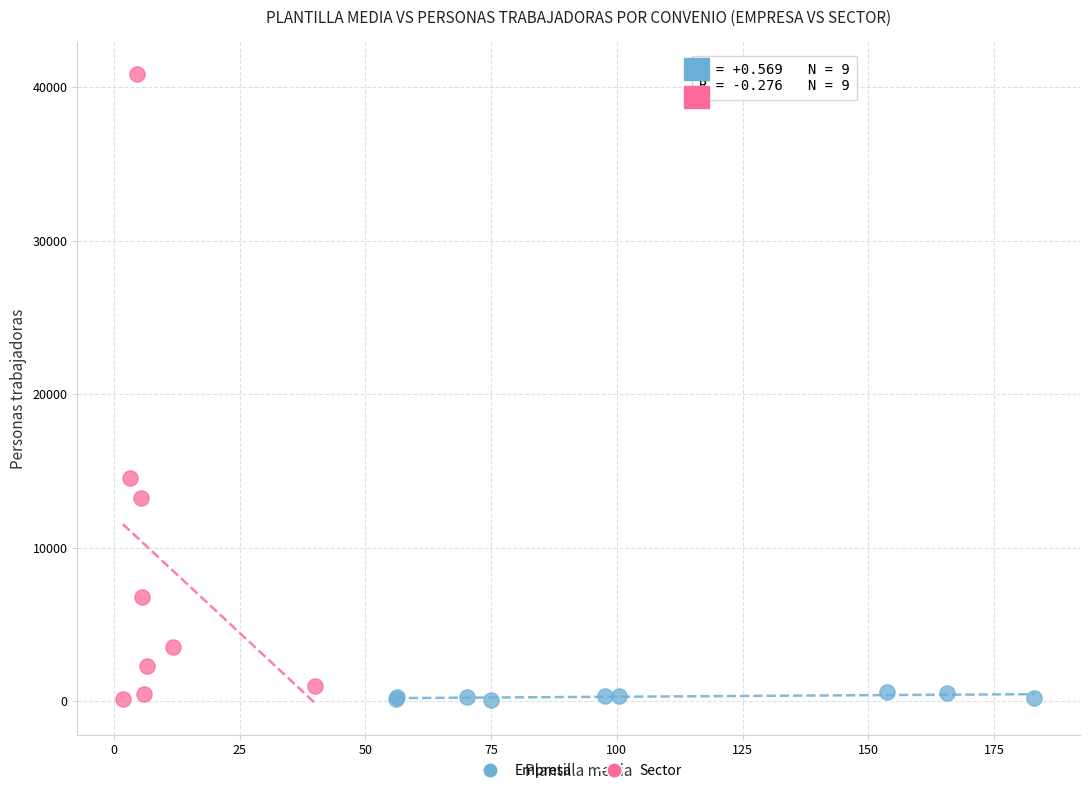

Which series contains the highest Y value?

Sector